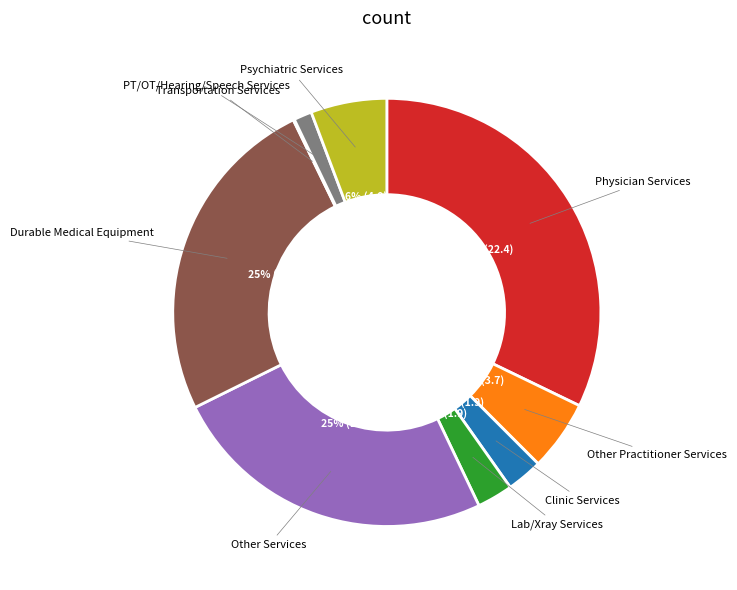

To the nearest percent, what is the difference between the largest and smallest slice percentages?

32%